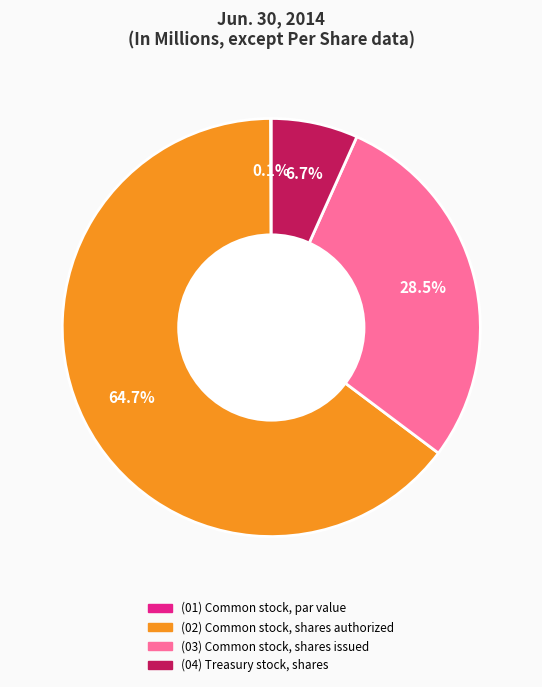

Does any single category account for the majority?

Yes